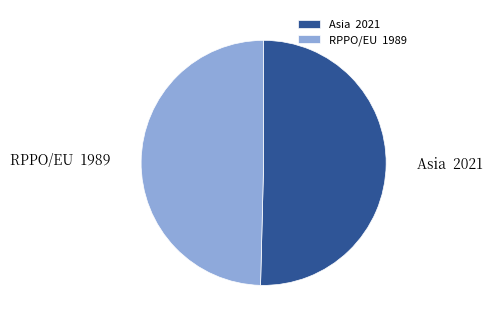

Rank the categories by value from lowest to highest.

RPPO/EU, Asia